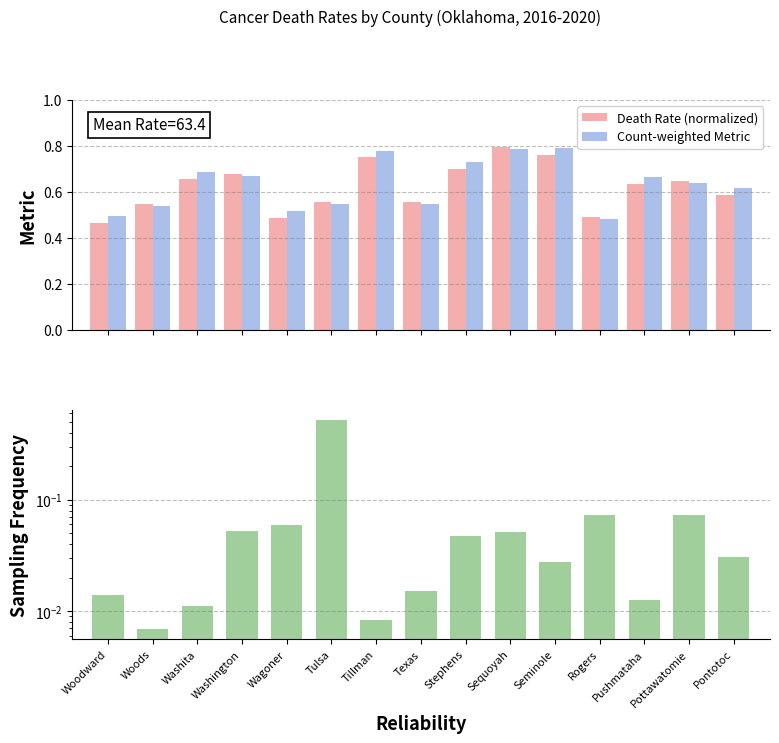

True or false: Death Rate (normalized) has a value of 0.8 at Tillman.

True